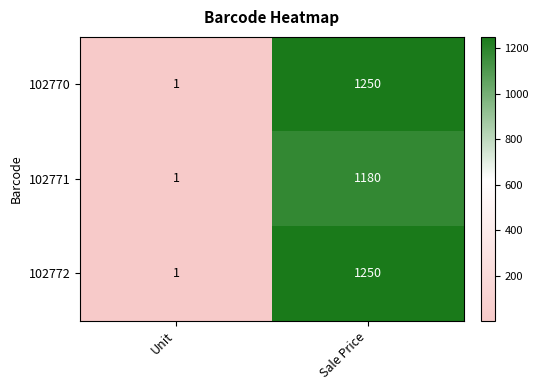

Which category has the highest value across all series?

Sale Price